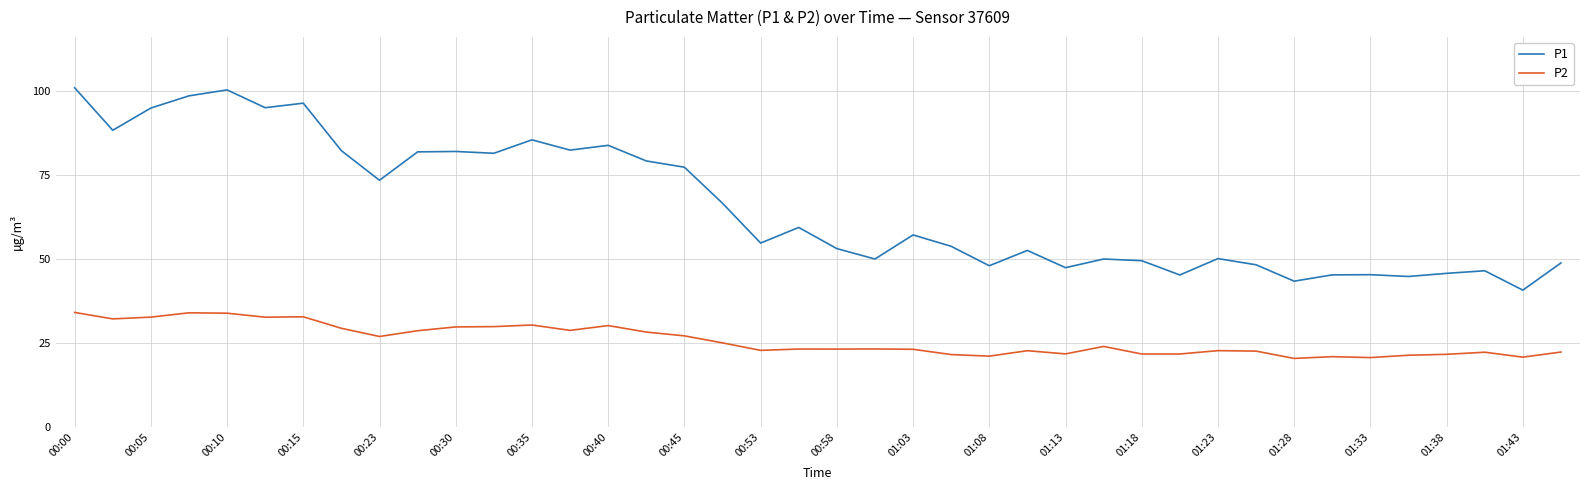

What is the maximum value for P1?

101.0